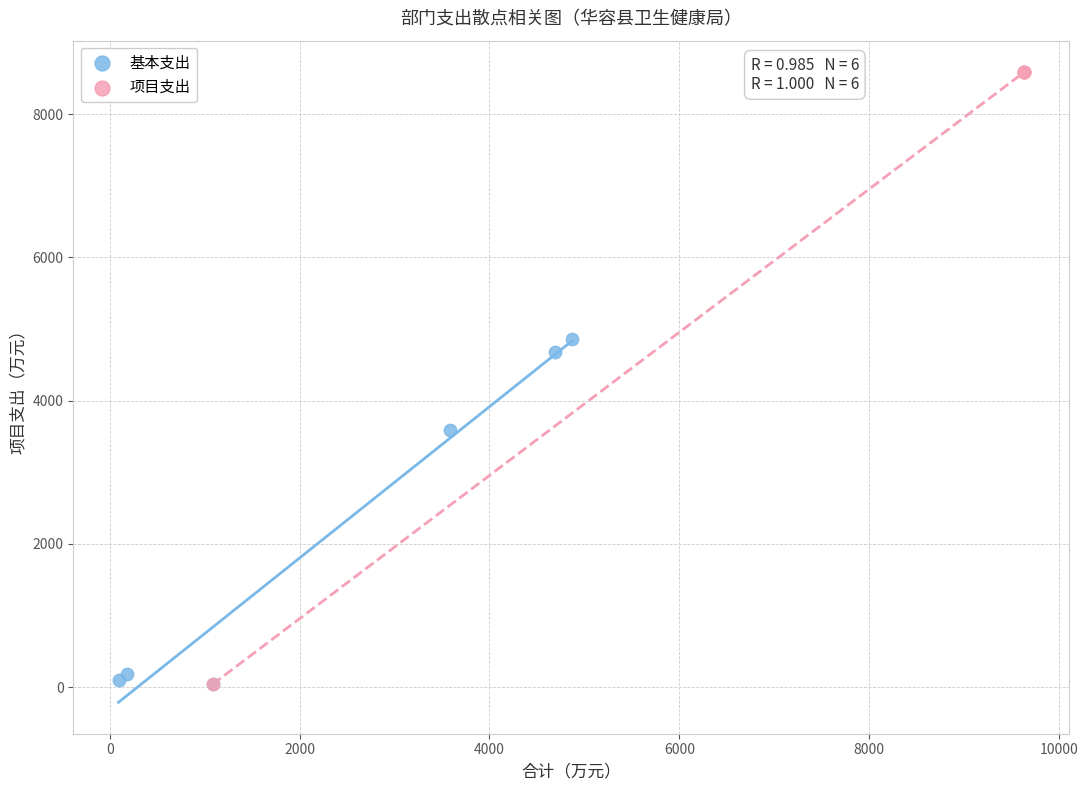

Which series reaches the maximum Y coordinate?

项目支出